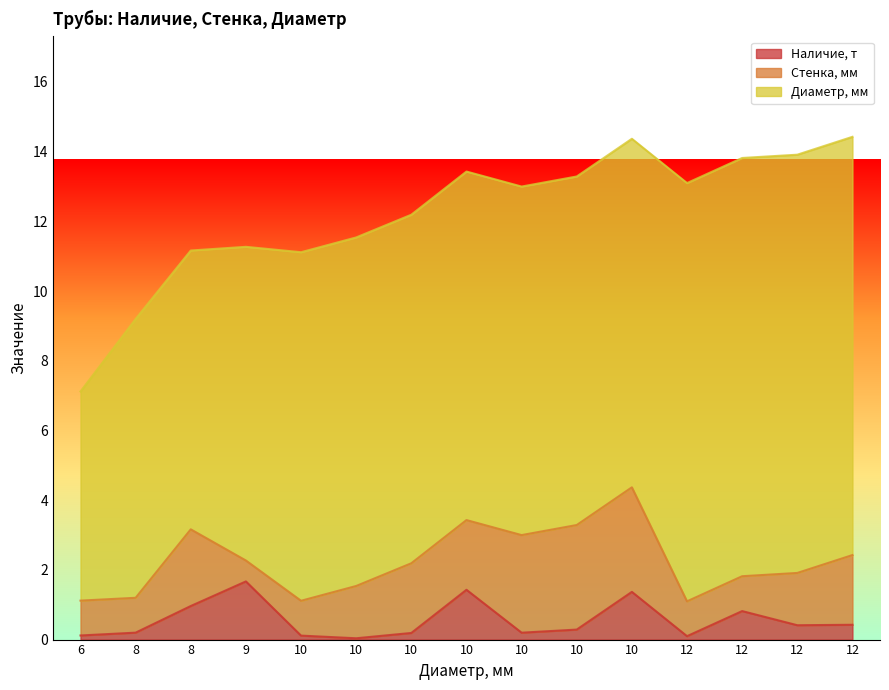

Is it true that Диаметр, мм equals 3.7 at 10?

False